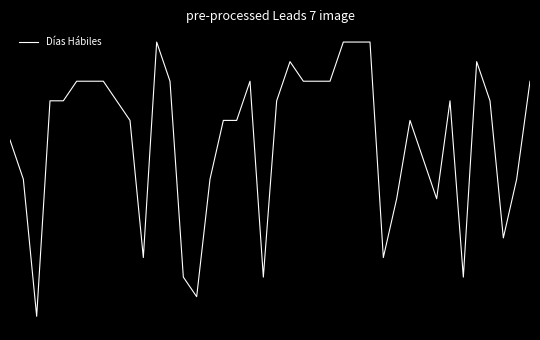

What is the maximum value shown in the chart?

-1